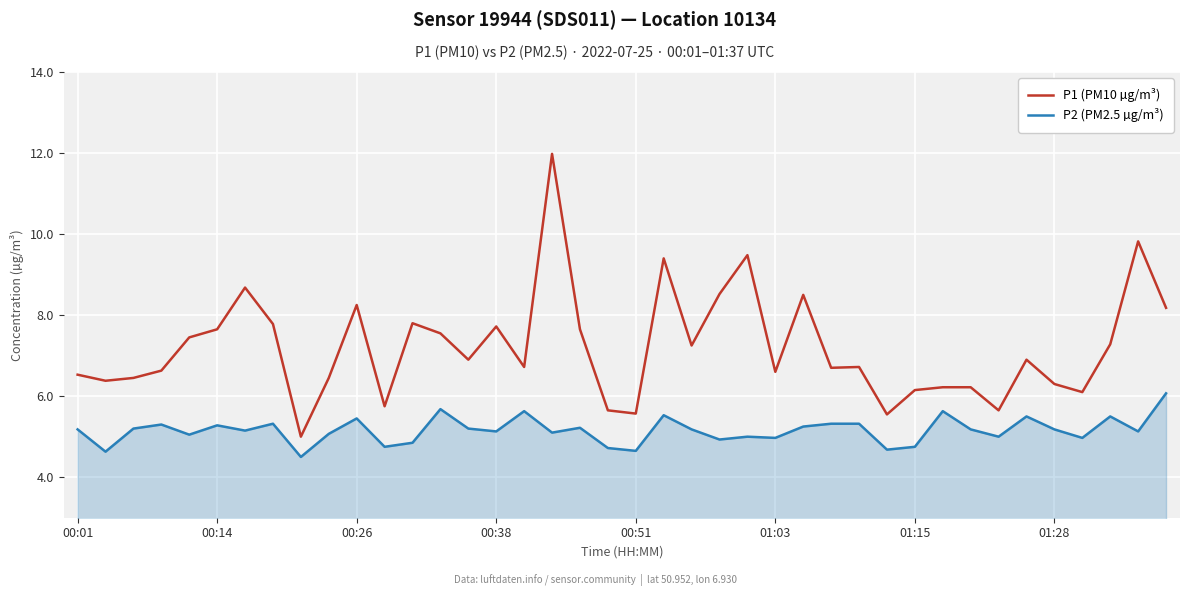

What is the minimum value shown in the chart?

4.5